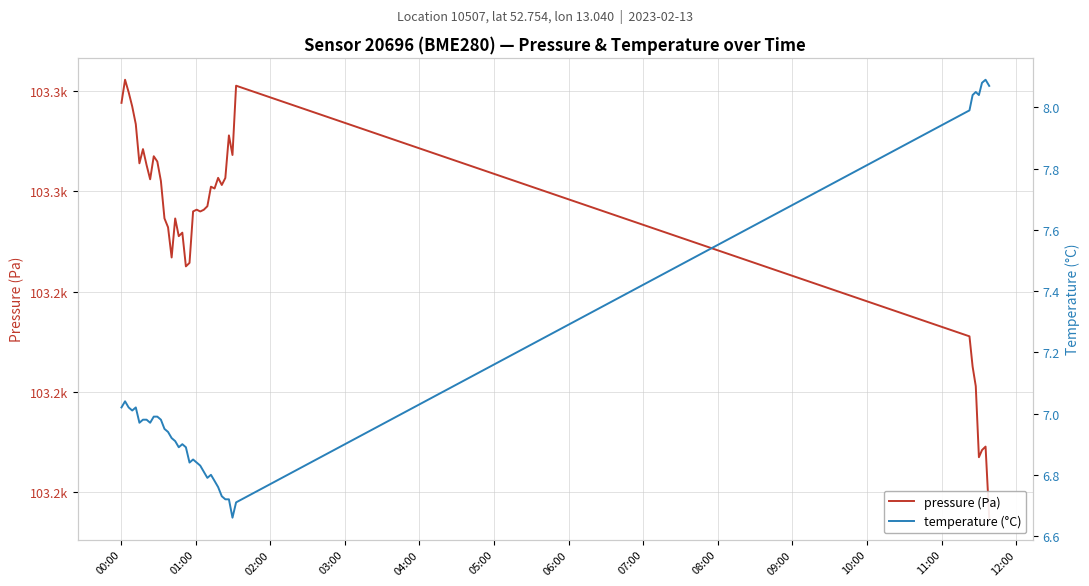

Where is temperature (°C) nearest to the value 7?

03:00